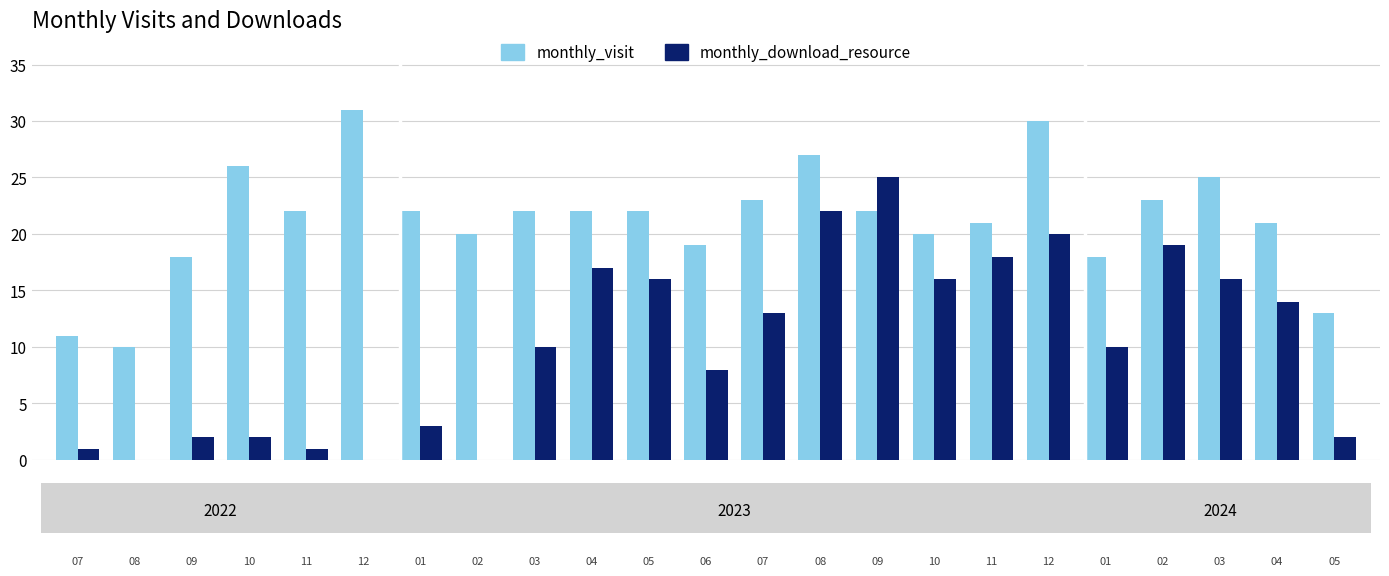

What are all the series names shown in the legend?

monthly_visit, monthly_download_resource